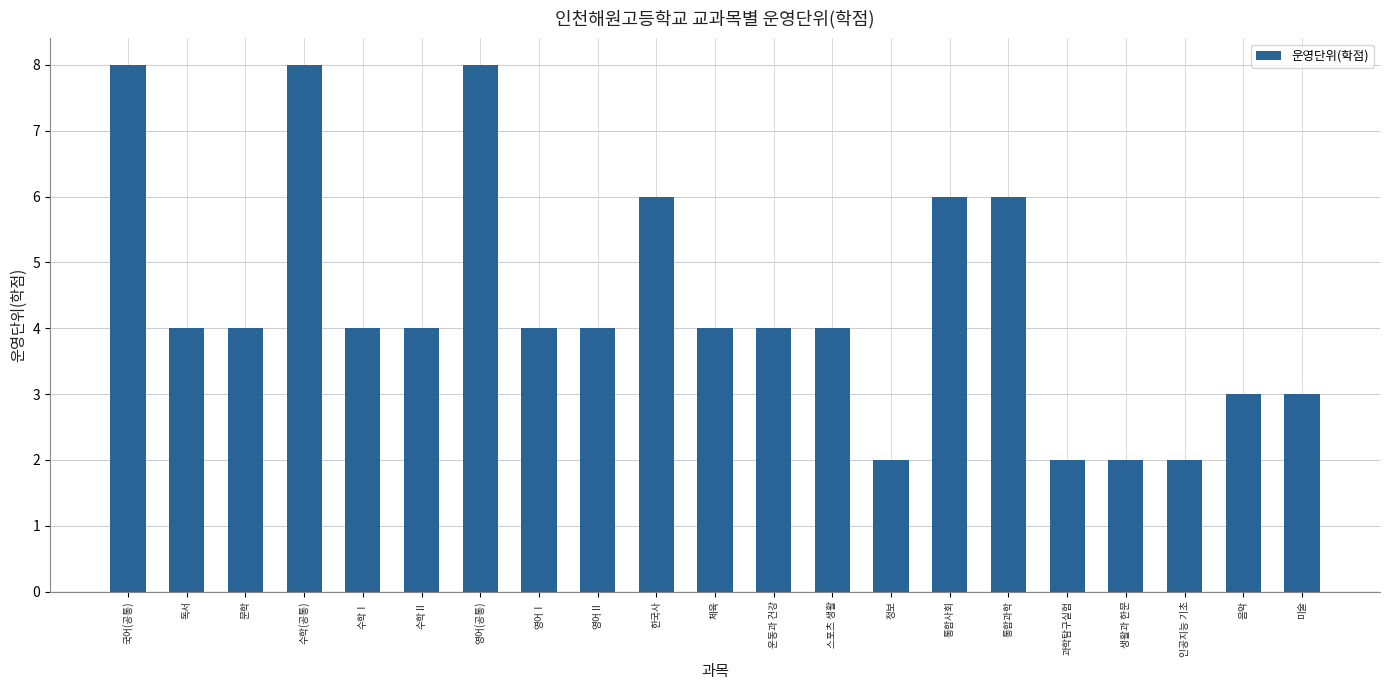

What is the difference between the values at 영어(공통) and 체육?

4